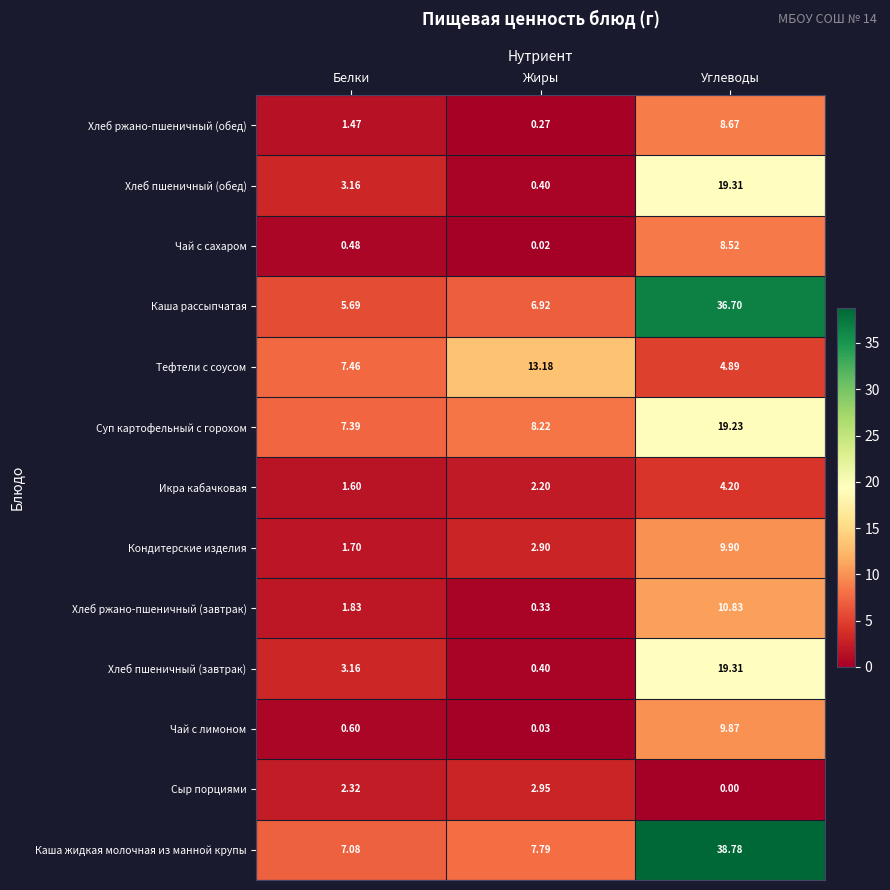

How many series are shown in this chart?

13